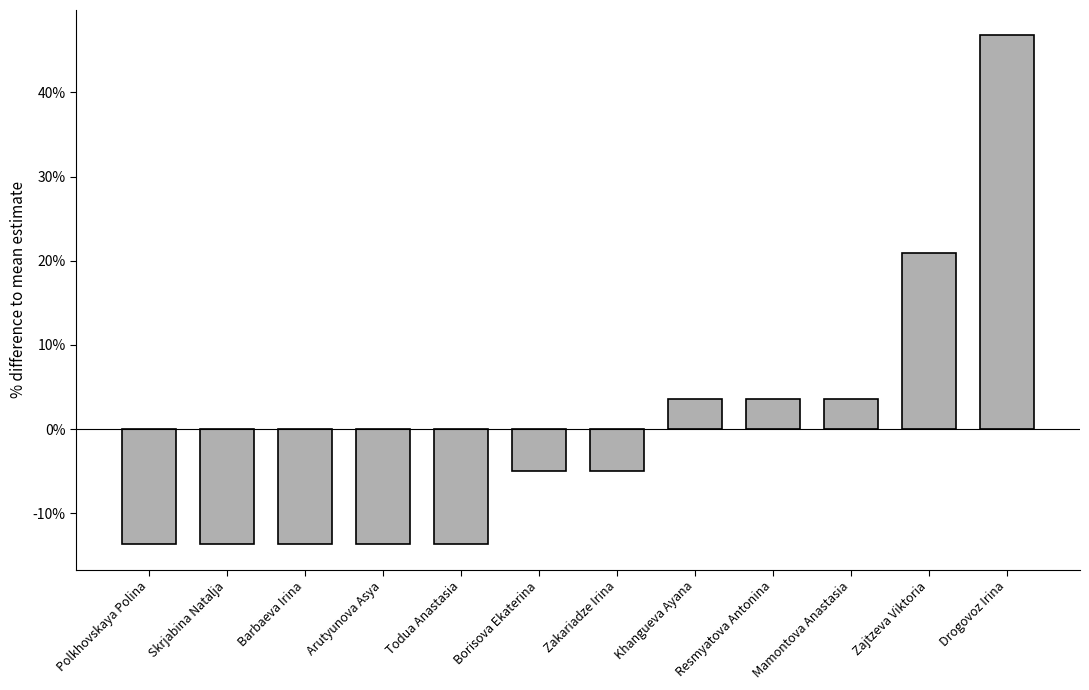

Reading left to right, extract all data points from this chart.

Polkhovskaya Polina=-13.7	Skrjabina Natalja=-13.7	Barbaeva Irina=-13.7	Arutyunova Asya=-13.7	Todua Anastasia=-13.7	Borisova Ekaterina=-5.0	Zakariadze Irina=-5.0	Khangueva Ayana=3.6	Resmyatova Antonina=3.6	Mamontova Anastasia=3.6	Zajtzeva Viktoria=20.9	Drogovoz Irina=46.8